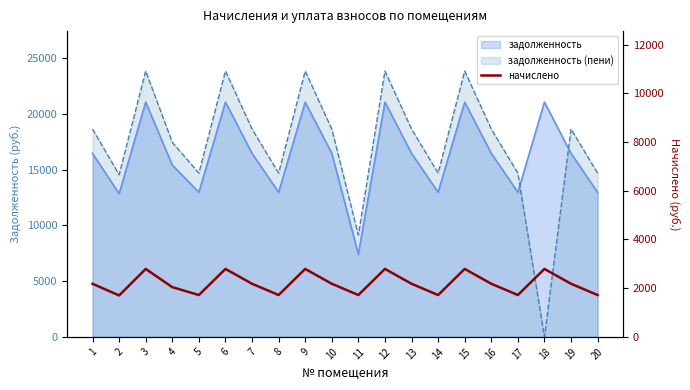

What is the difference between the maximum and minimum values?

1088.6